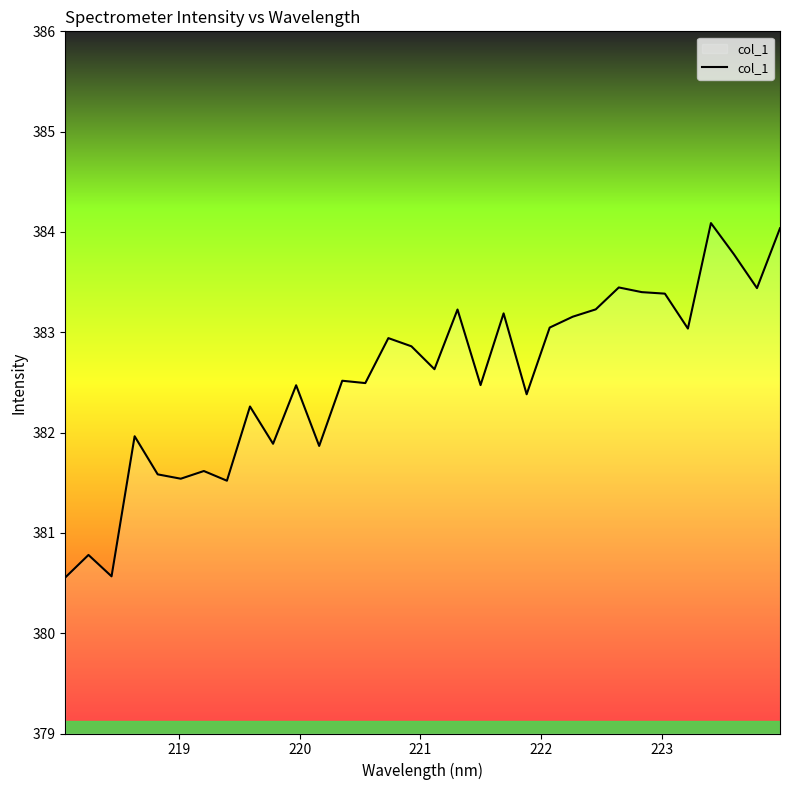

What is the smallest value displayed?

380.6